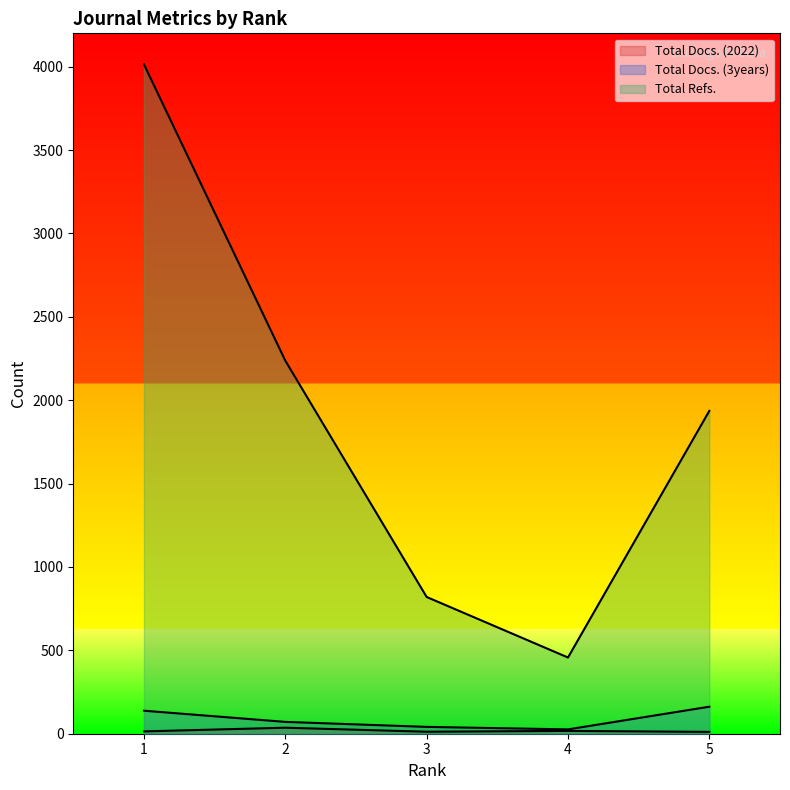

Where is Total Refs. nearest to the value 2235?

2